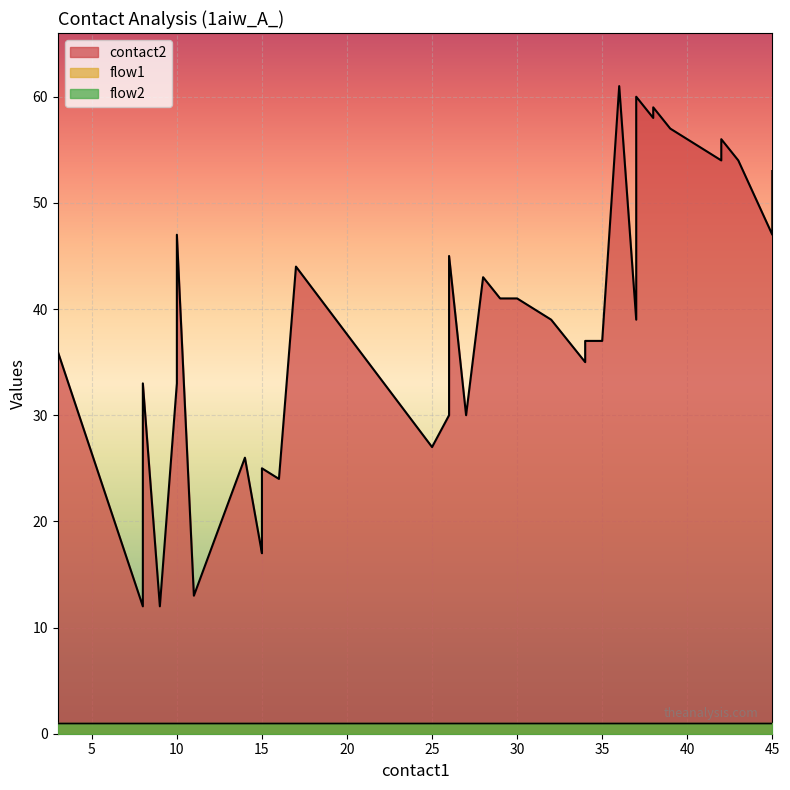

Rank the series at 36 from lowest to highest value.

flow1, flow2, contact2